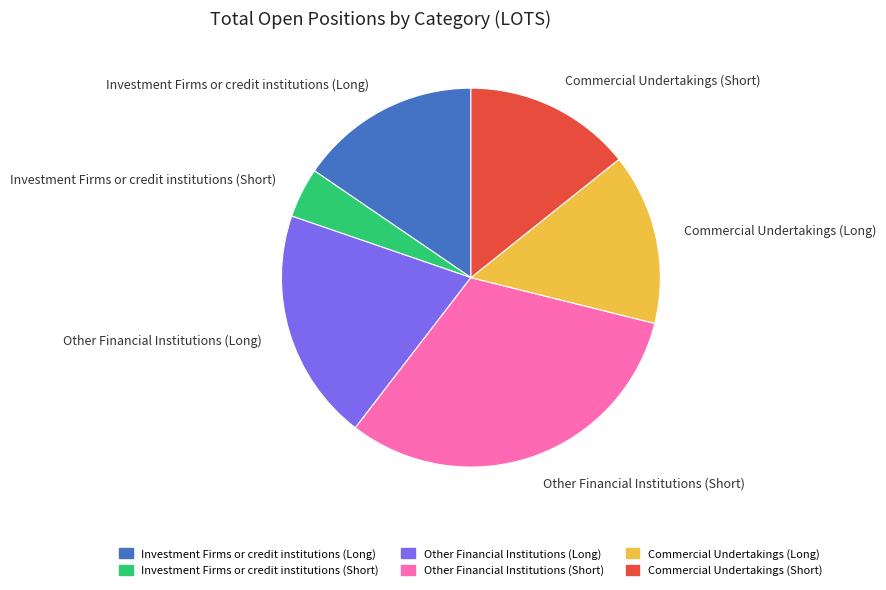

Combined, do Commercial Undertakings (Short) and Investment Firms or credit institutions (Long) account for over 50%?

No